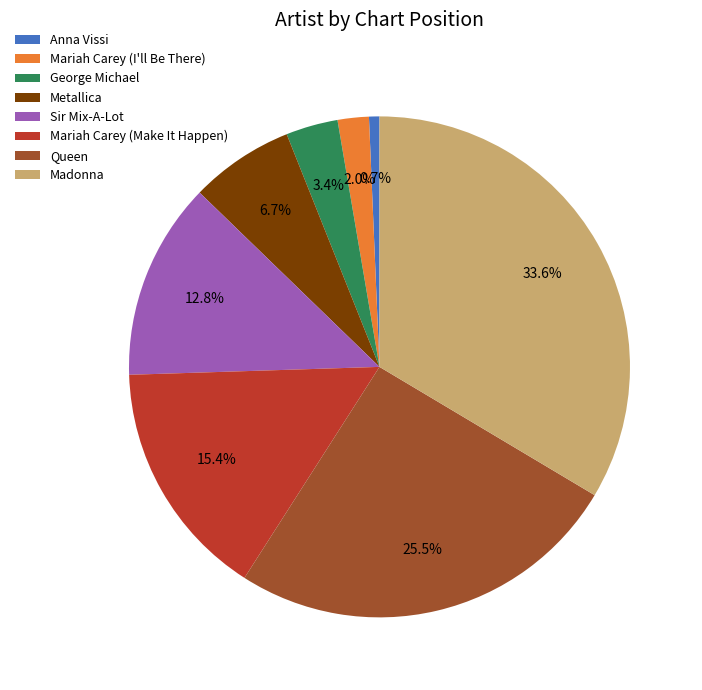

Combined, do Mariah Carey (Make It Happen) and Queen account for over 50%?

No